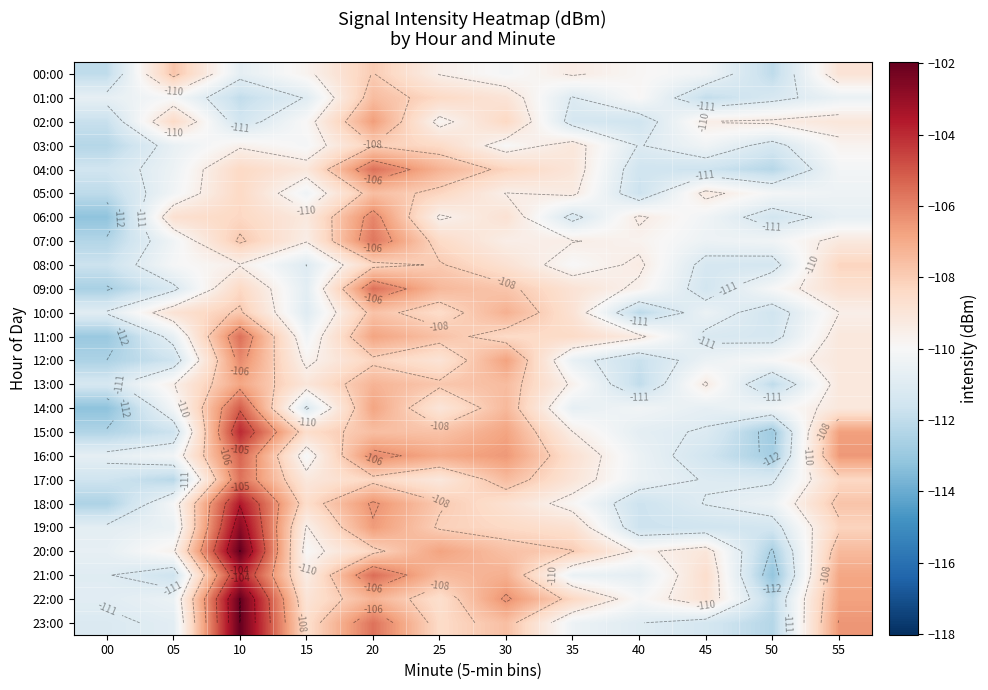

Rank the series at 25 from lowest to highest value.

02:00, 06:00, 00:00, 17:00, 14:00, 12:00, 22:00, 10:00, 23:00, 03:00, 07:00, 01:00, 05:00, 19:00, 08:00, 18:00, 13:00, 15:00, 11:00, 21:00, 09:00, 04:00, 16:00, 20:00